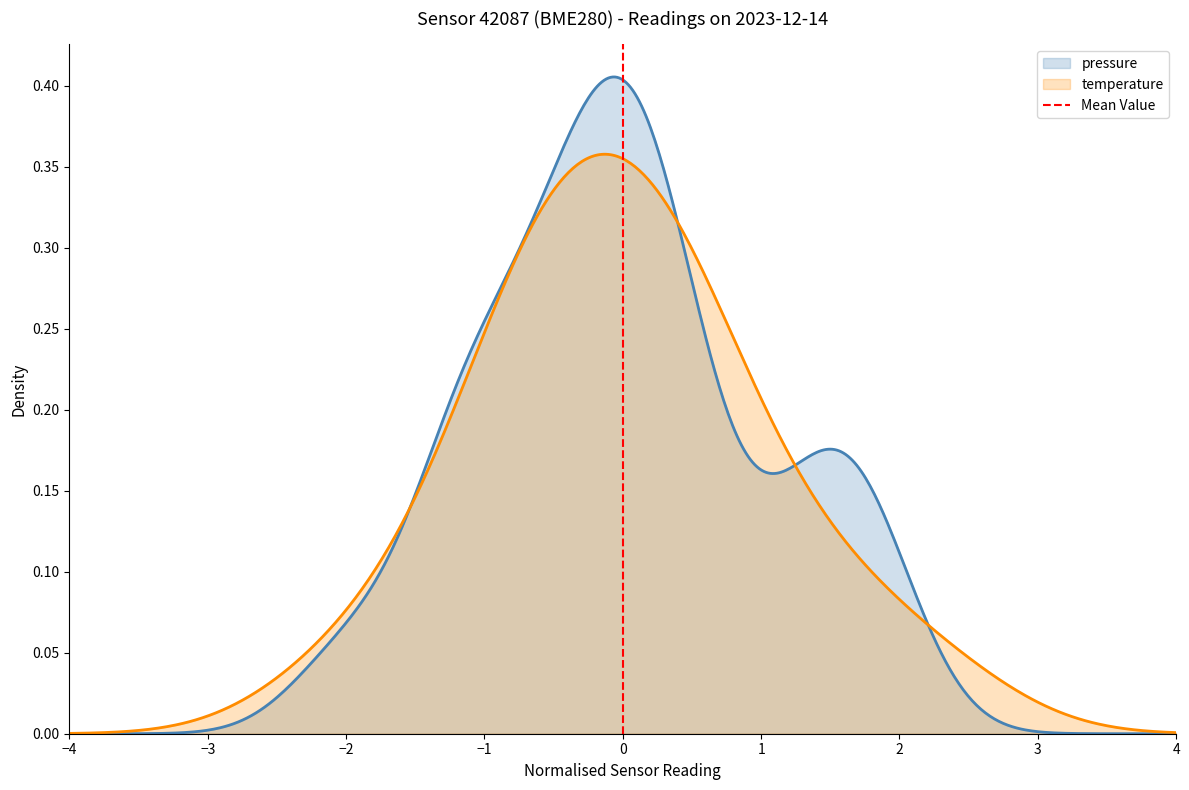

Which has a higher value, −3 or −4?

−3